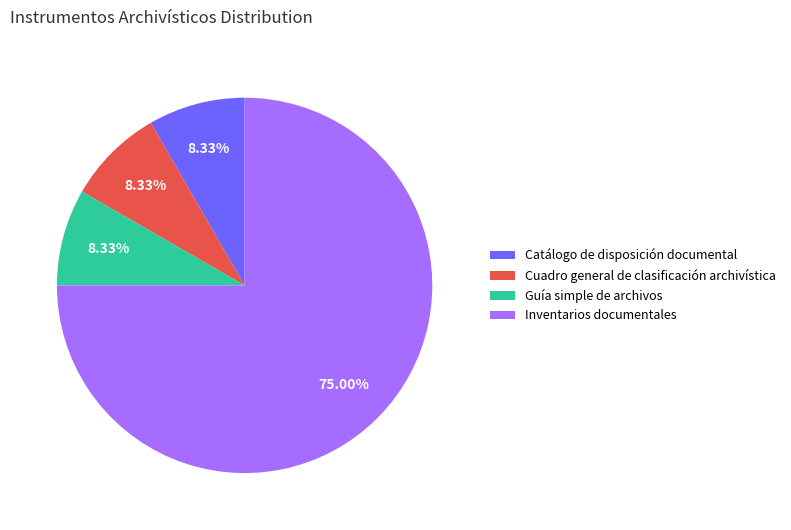

To the nearest percent, what percentage of the pie is Cuadro general de clasificación archivística?

8%